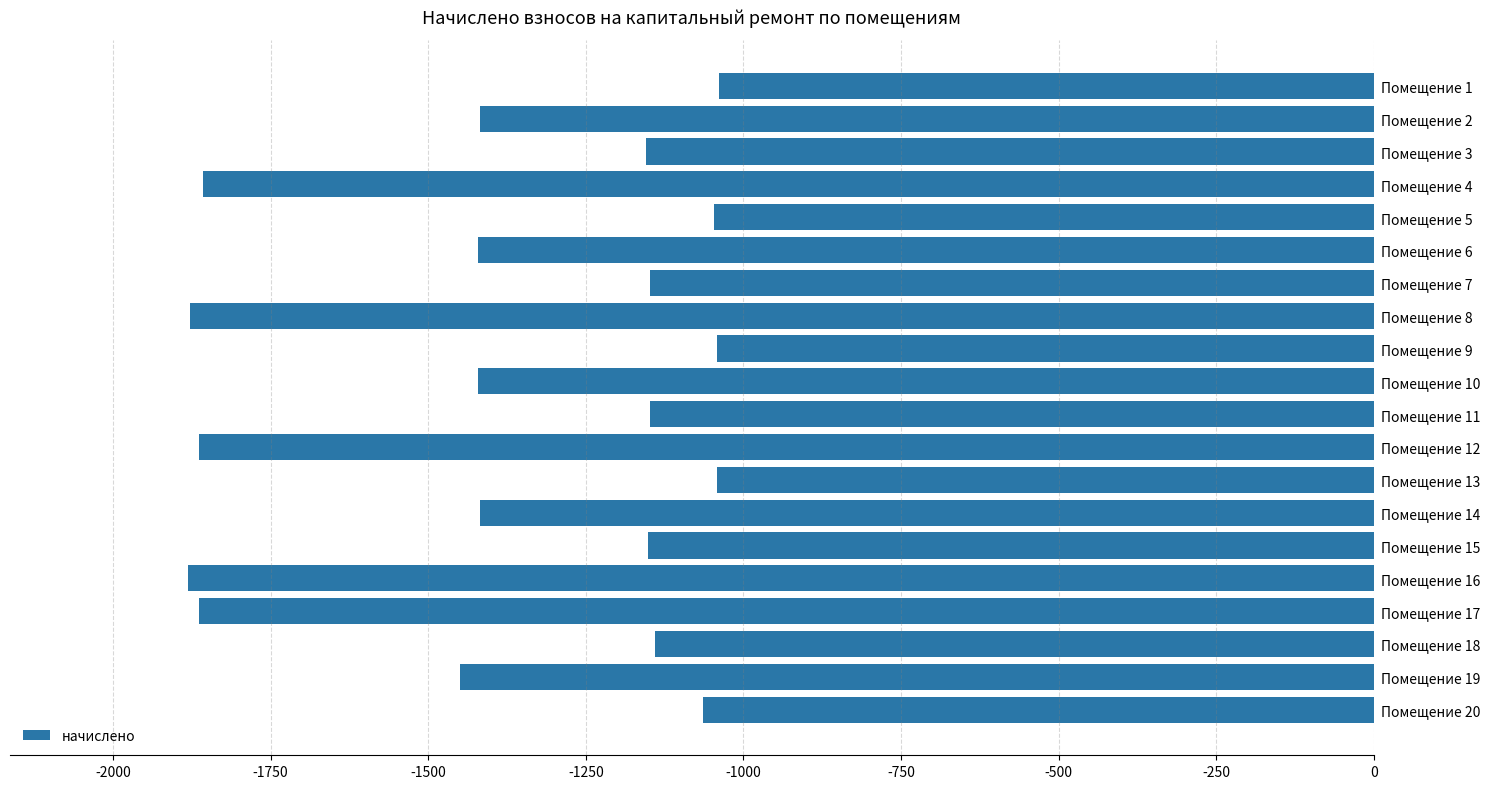

What is the sum of all values?

-27448.6